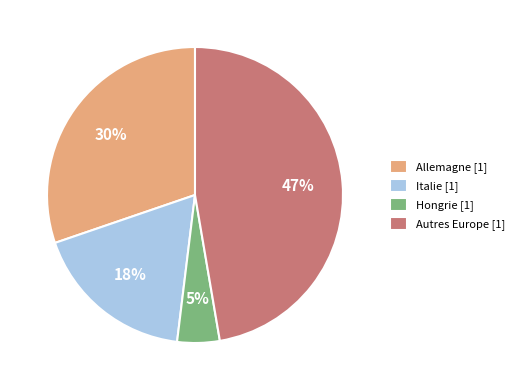

Between Italie [1] and Allemagne [1], which is larger?

Allemagne [1]